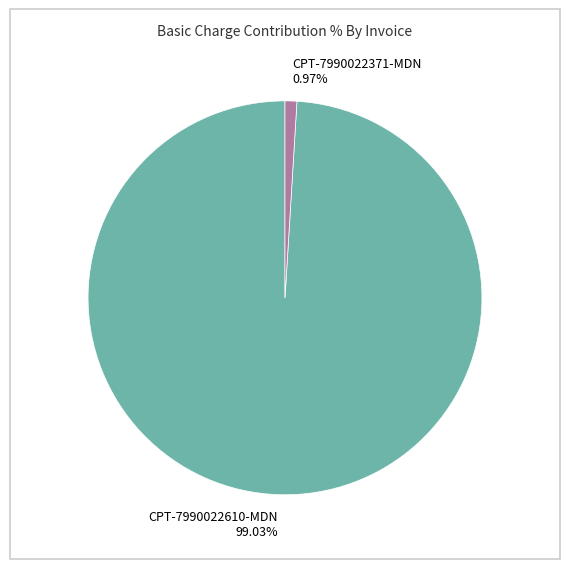

The CPT-7990022371-MDN slice represents 11% of the pie. True or false?

False